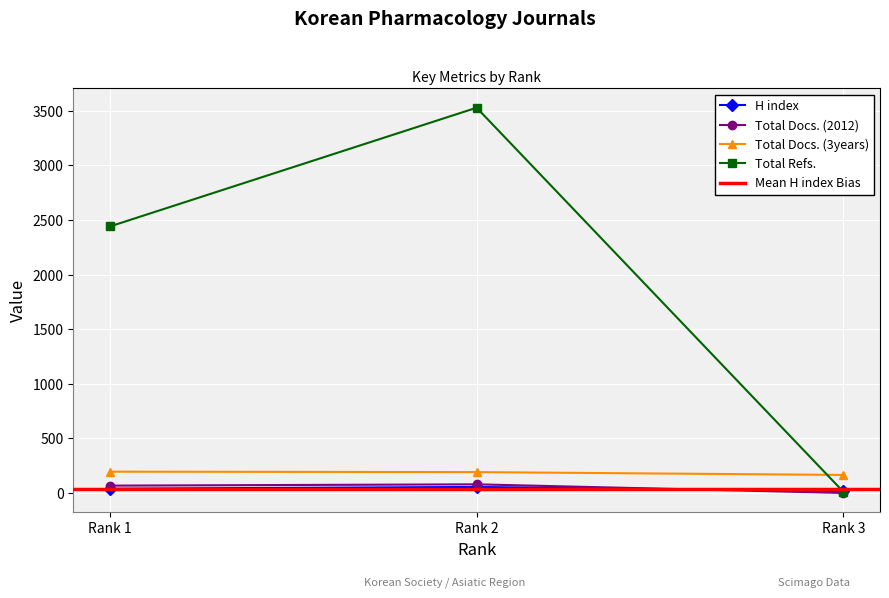

Reading left to right, extract all data points from this chart.

H index: 40	56	18
Total Docs. (2012): 68	80	1
Total Docs. (3years): 196	192	166
Total Refs.: 2441	3528	12